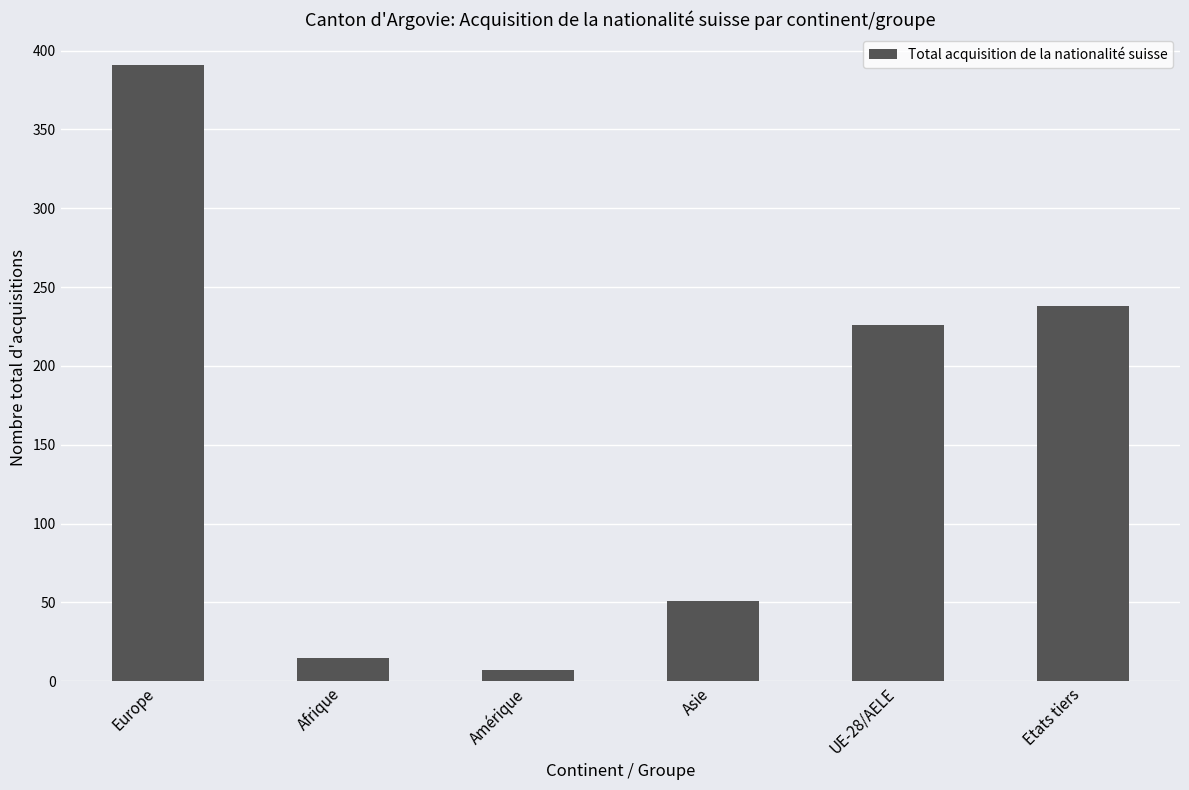

What position from the right is Amérique?

4